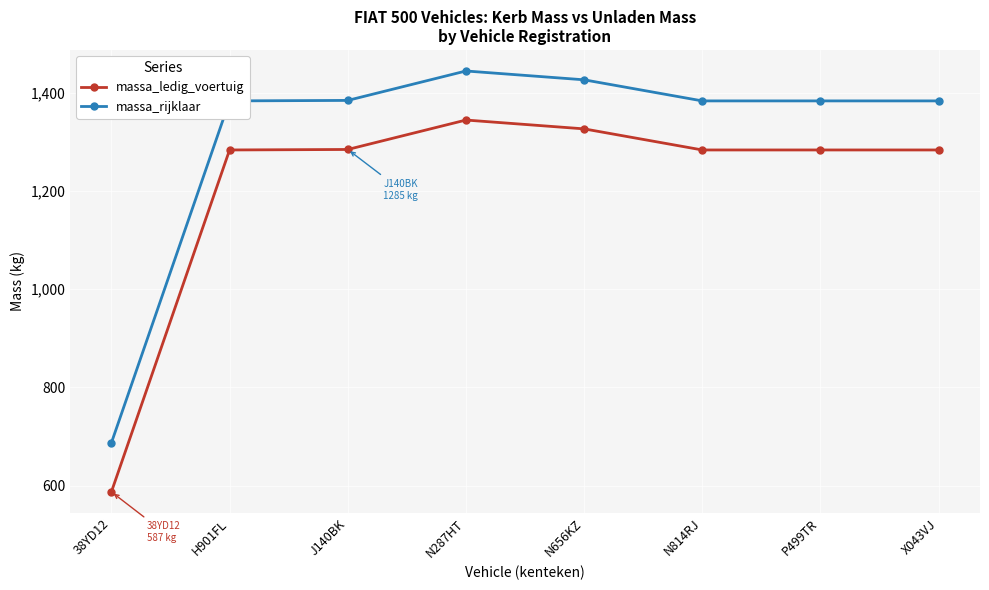

What is the sum of the massa_ledig_voertuig values at X043VJ and 38YD12?

1871